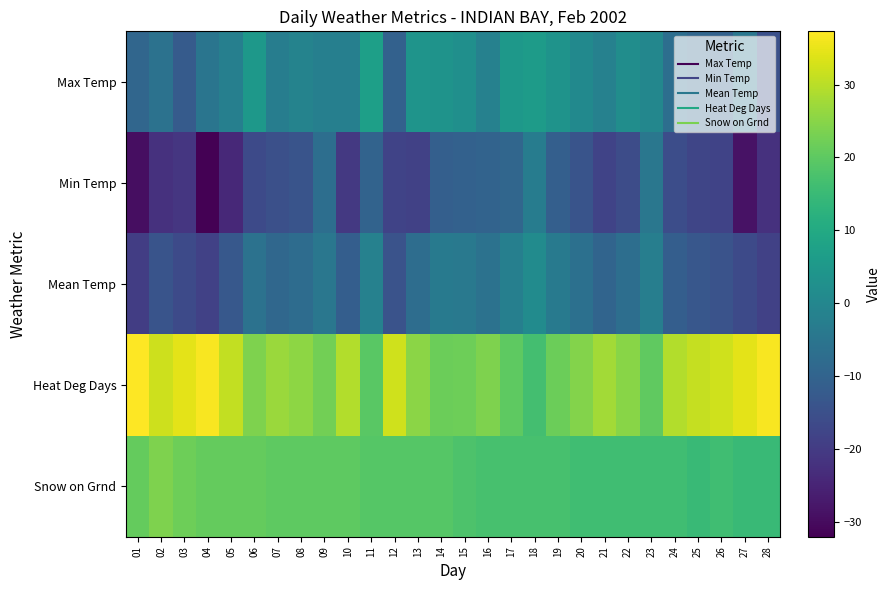

Count the number of data series in this chart.

5